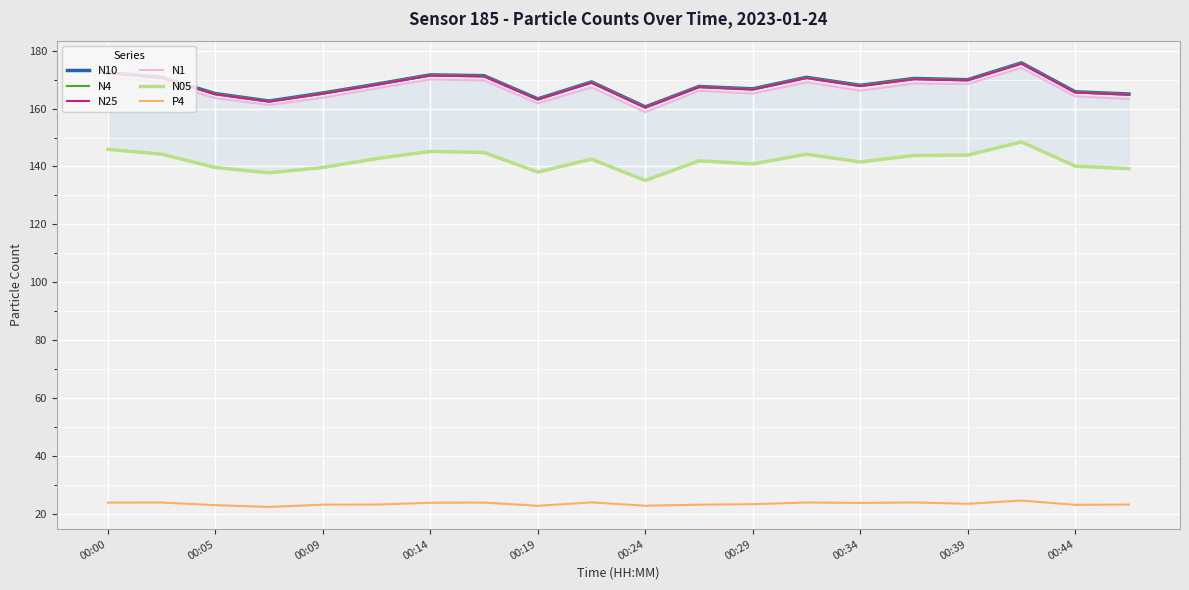

At how many categories does at least one series exceed 129?

20